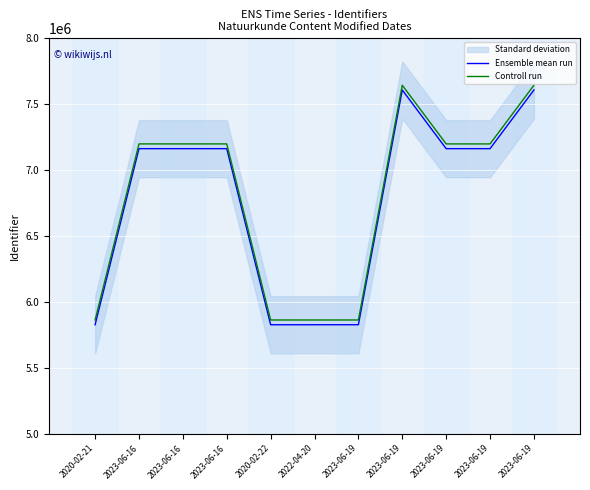

How many interior local peaks does the Ensemble mean run series have?

2